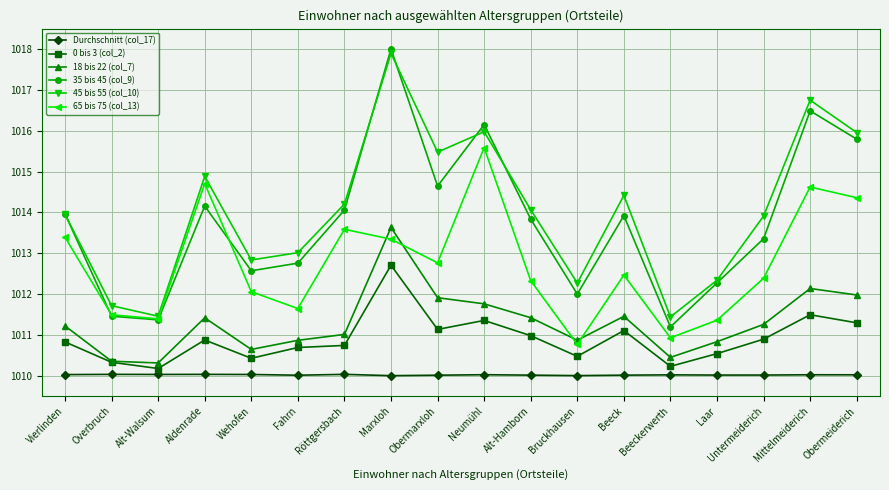

True or false: 45 bis 55 (col_10) and 18 bis 22 (col_7) cross at least once.

False